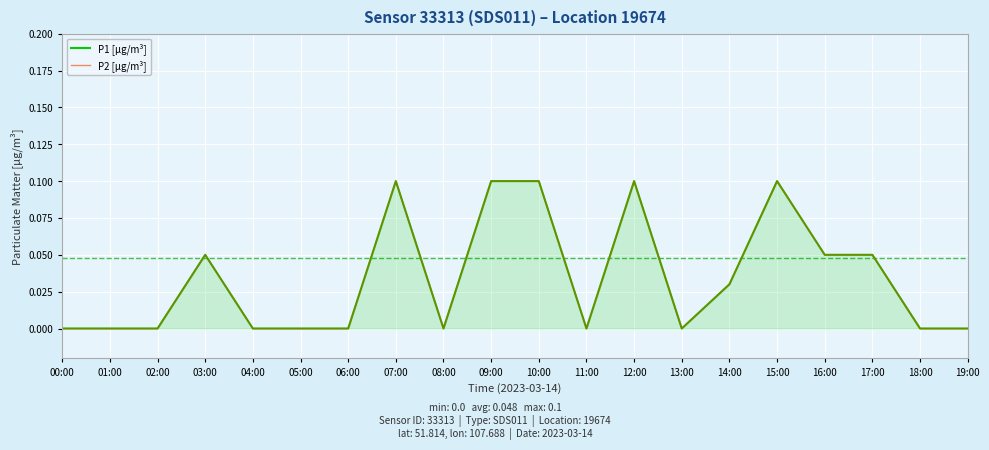

Rank the categories by P1 [µg/m³] value from highest to lowest.

07:00, 09:00, 10:00, 12:00, 15:00, 03:00, 16:00, 17:00, 14:00, 00:00, 01:00, 02:00, 04:00, 05:00, 06:00, 08:00, 11:00, 13:00, 18:00, 19:00